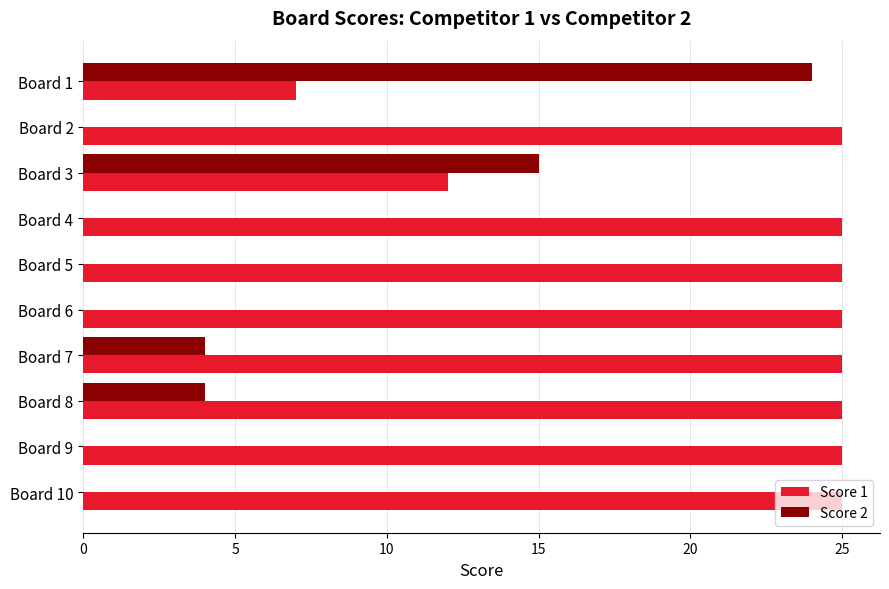

True or false: Score 2 has a value of 0 at Board 9.

True